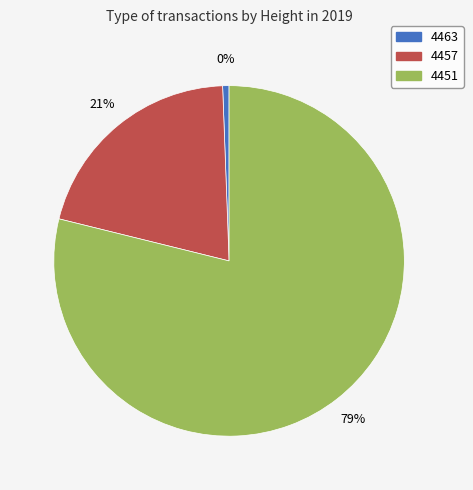

What is the majority slice?

4451